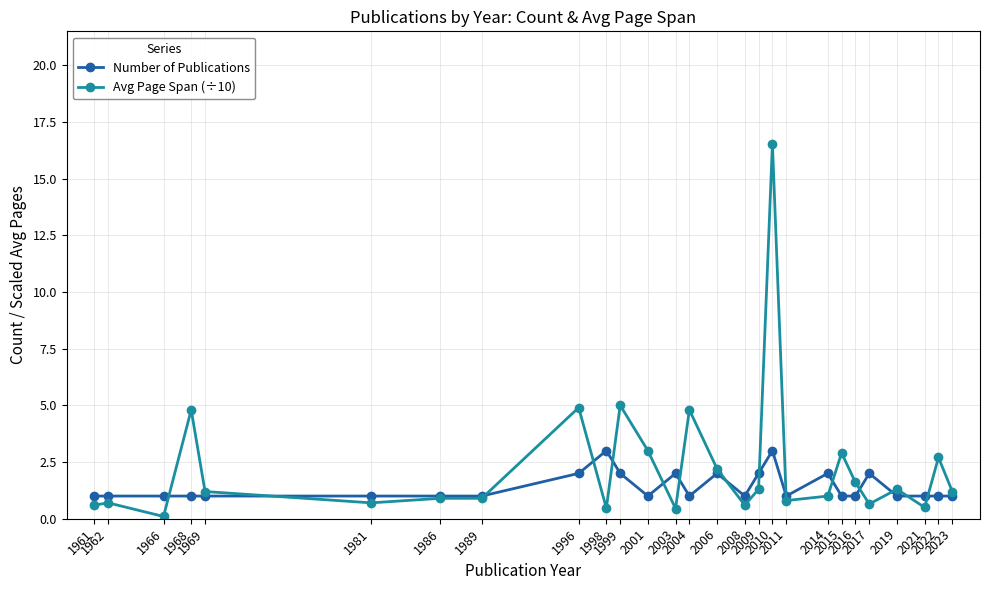

What is the minimum value shown in the chart?

0.1